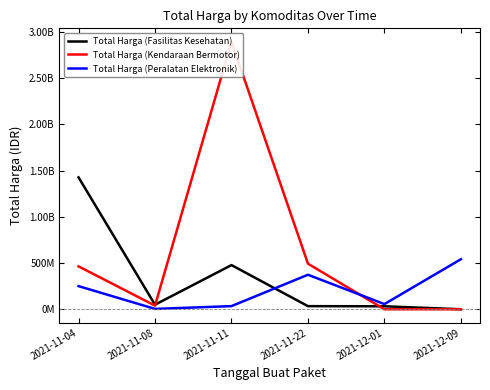

What is the spread (max minus min) of values at 2021-12-01?

56152800